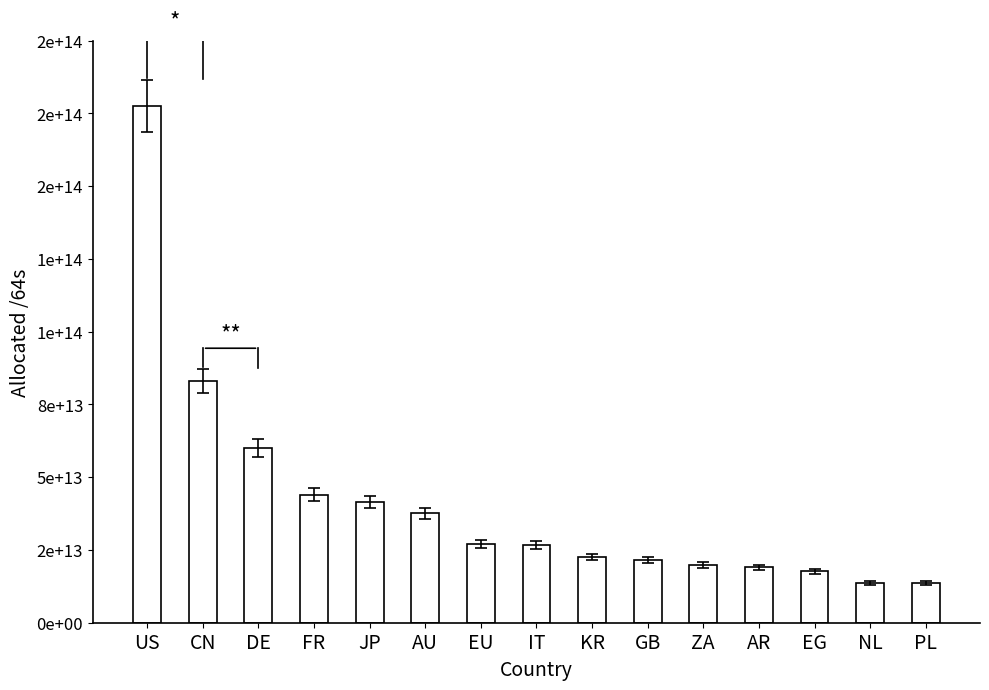

True or false: the data shows 13726732320768 at NL.

True